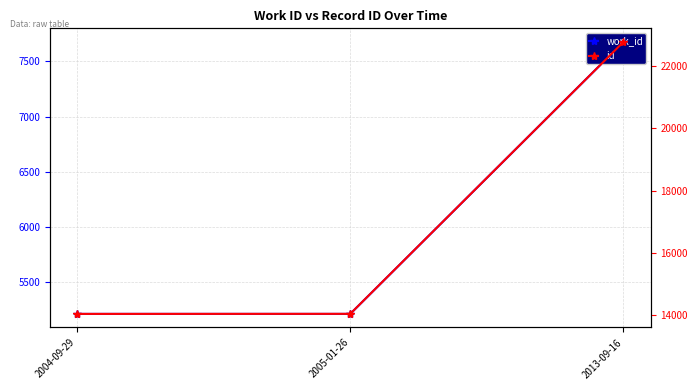

What is the total value across all series at 2004-09-29?

19259